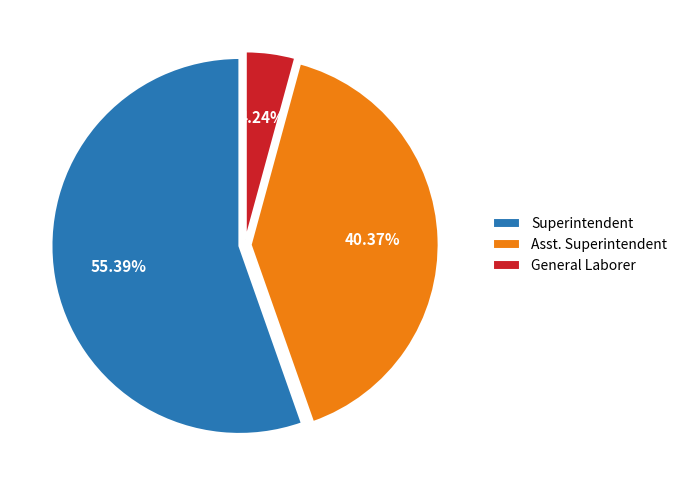

Between Superintendent and Asst. Superintendent, which is larger?

Superintendent